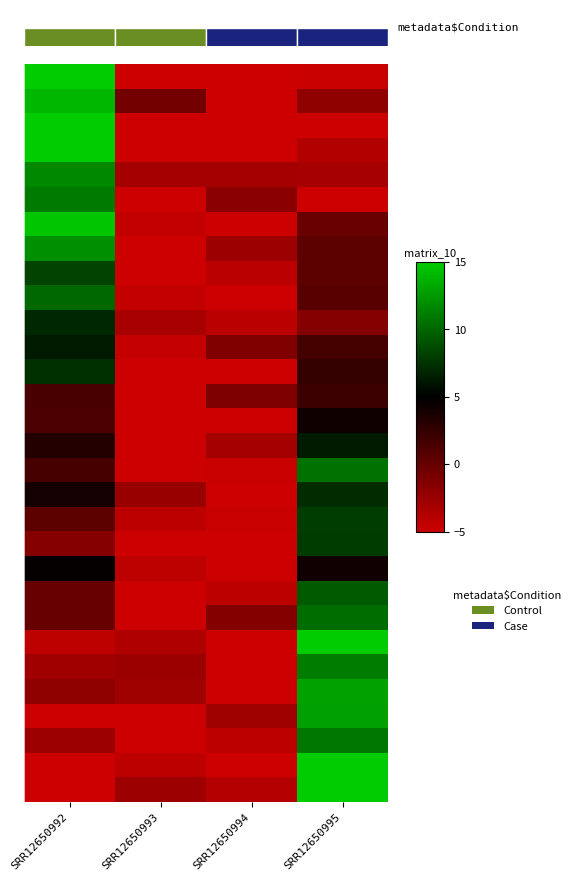

Between SRR12650995 and SRR12650993, which is larger?

SRR12650995